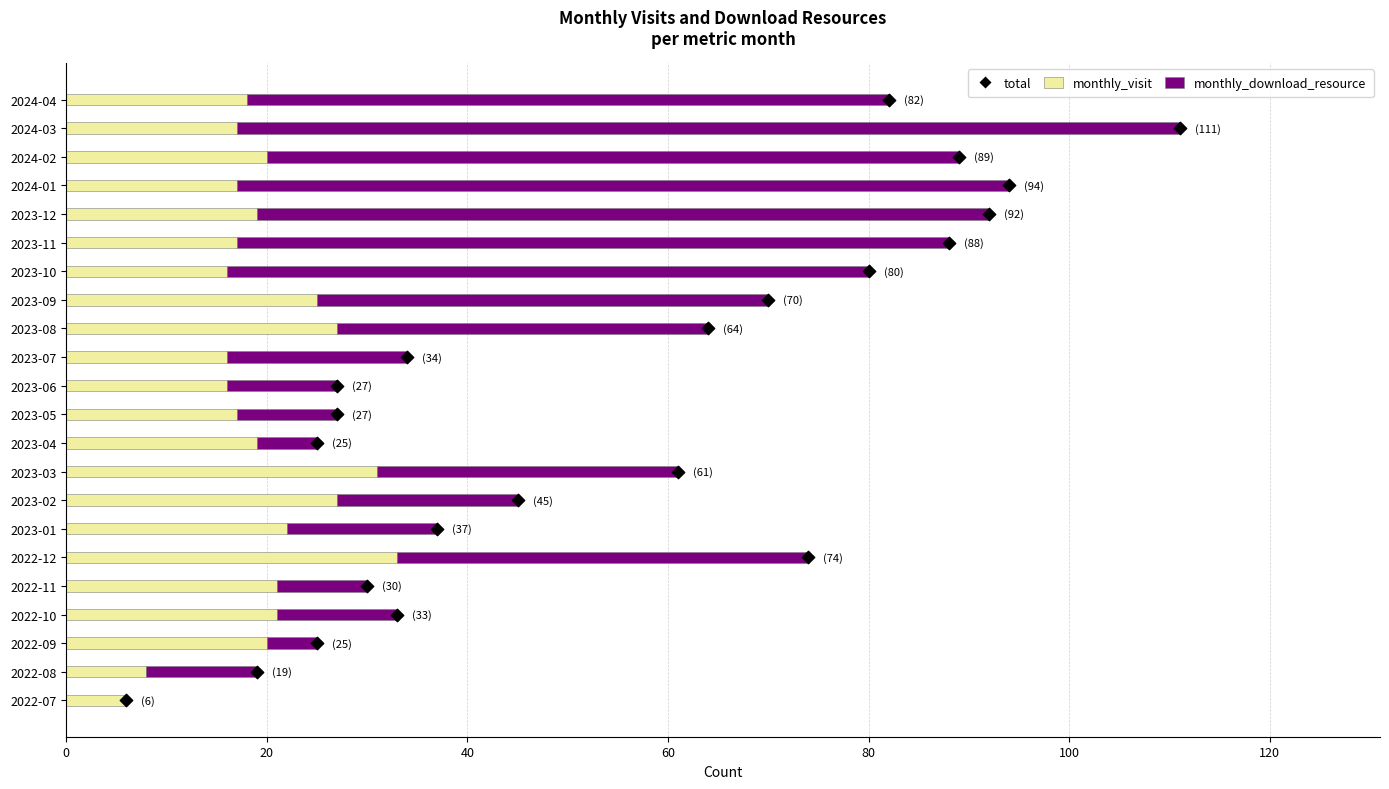

What is the total value across all series at 2023-04?

25